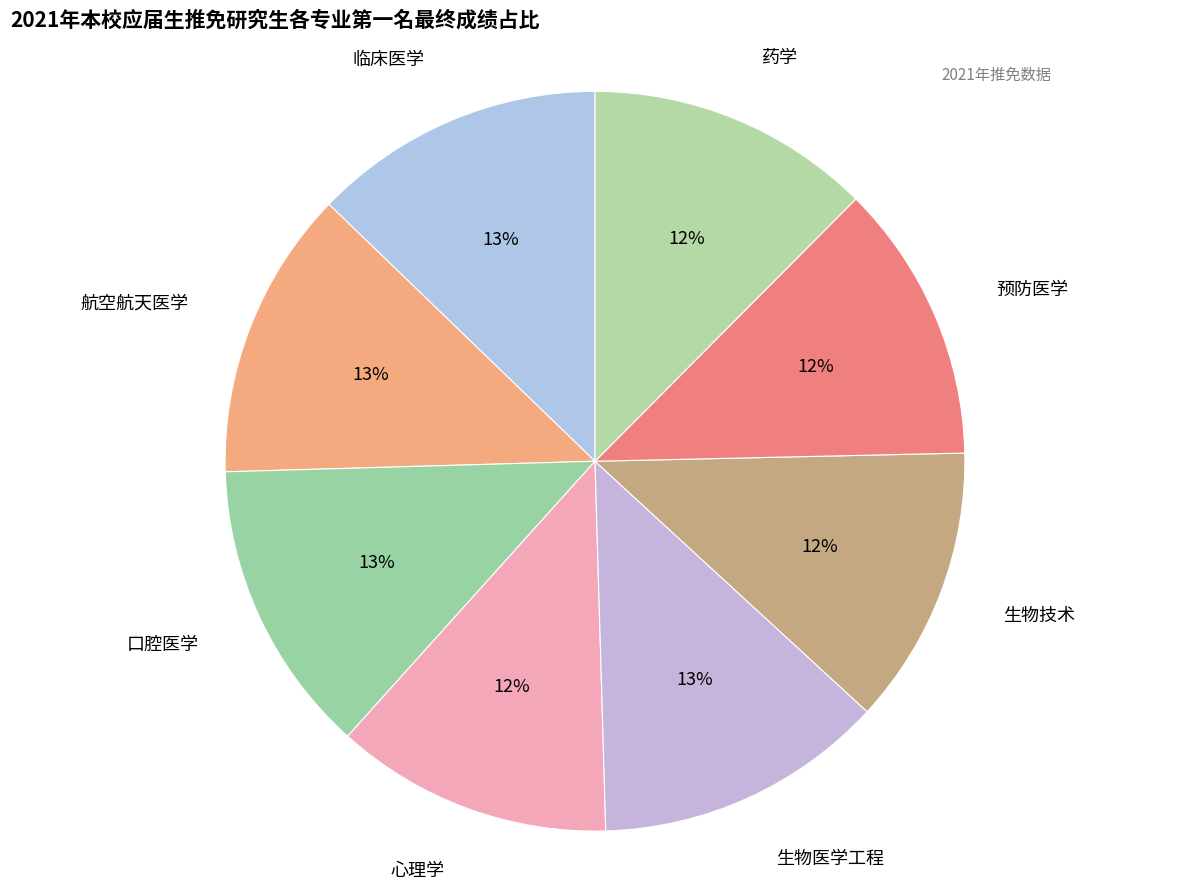

To the nearest percent, what is the average slice percentage?

12%